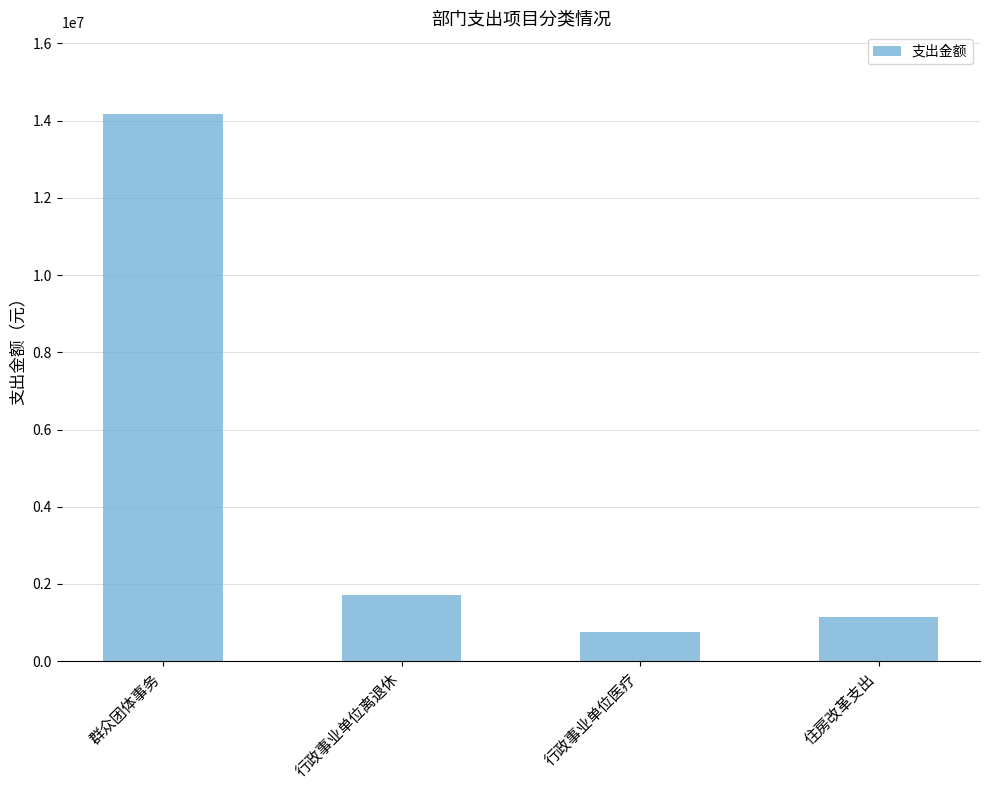

How many bars are there in total?

4